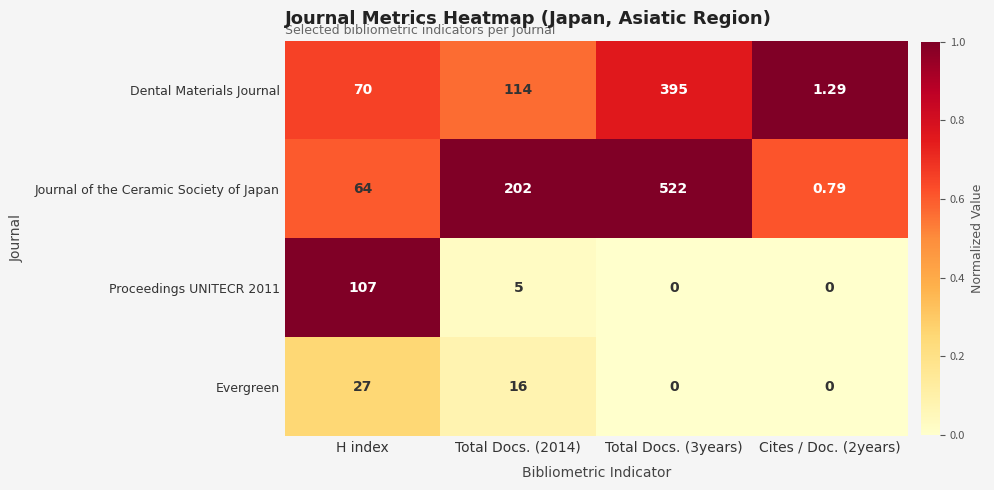

At which category does the chart reach its peak across all series?

Total Docs. (3years)